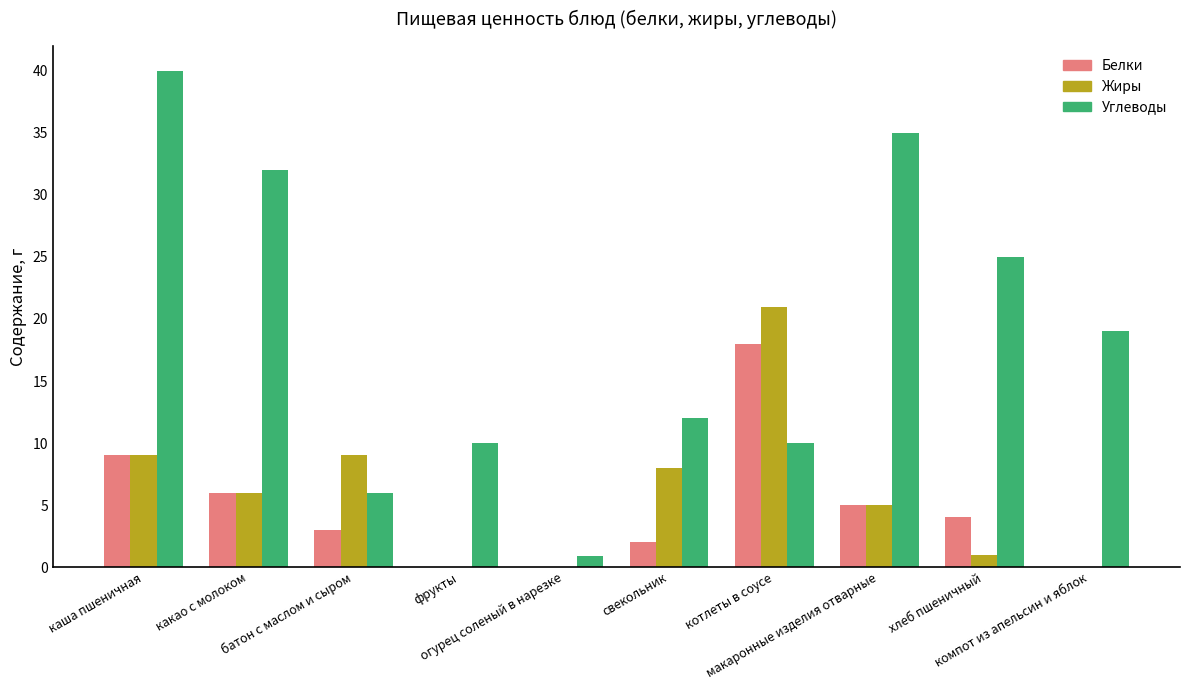

Are the bars horizontal?

No